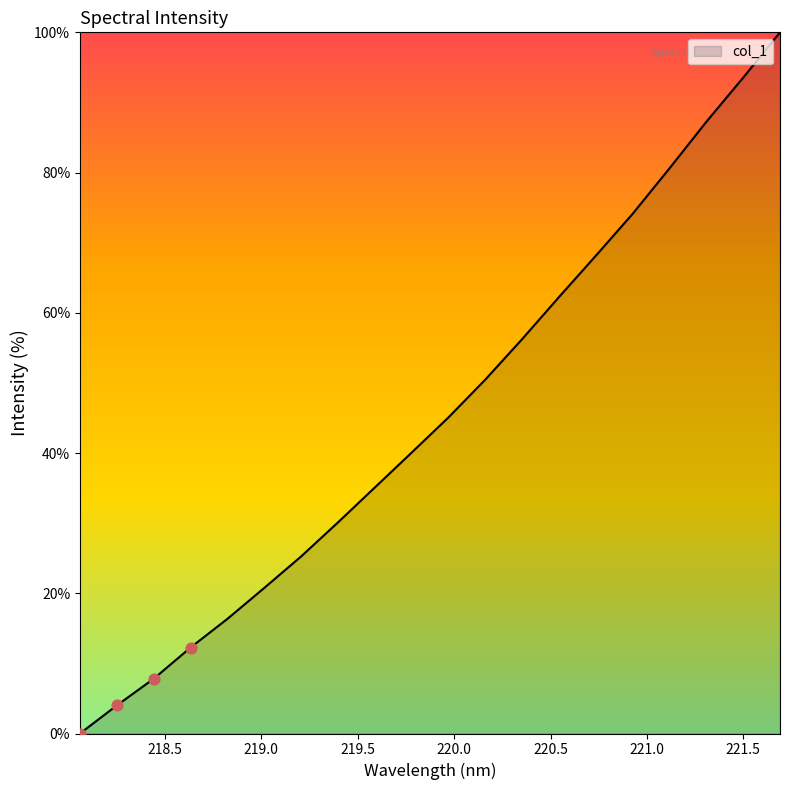

What is the difference between the maximum and minimum values?

100.0